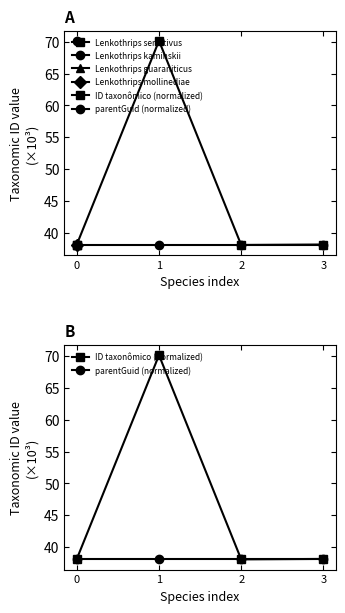

The parentGuid (normalized) series shows 54.3 at 2. True or false?

False